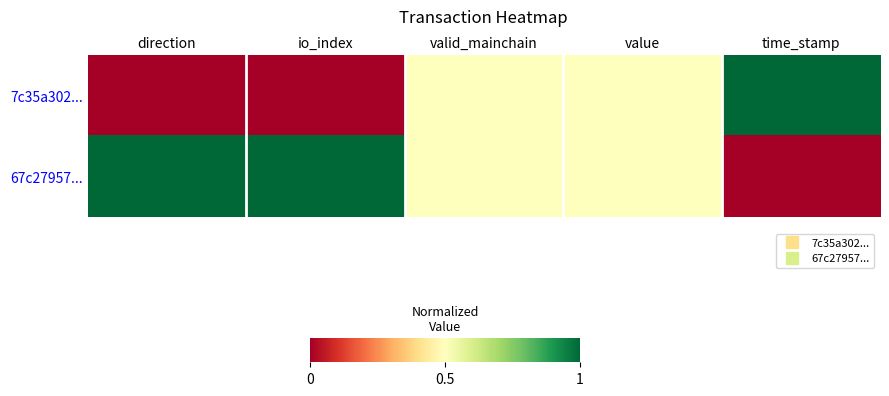

Rank the series by their average value, from lowest to highest.

7c35a302..., 67c27957...